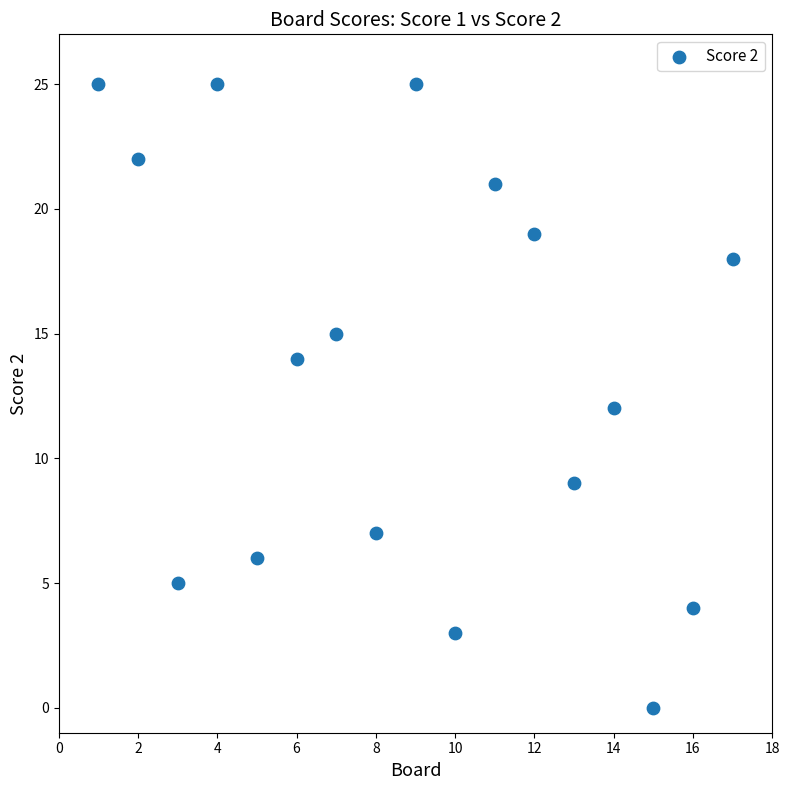

What is the range of X values (max minus min)?

16